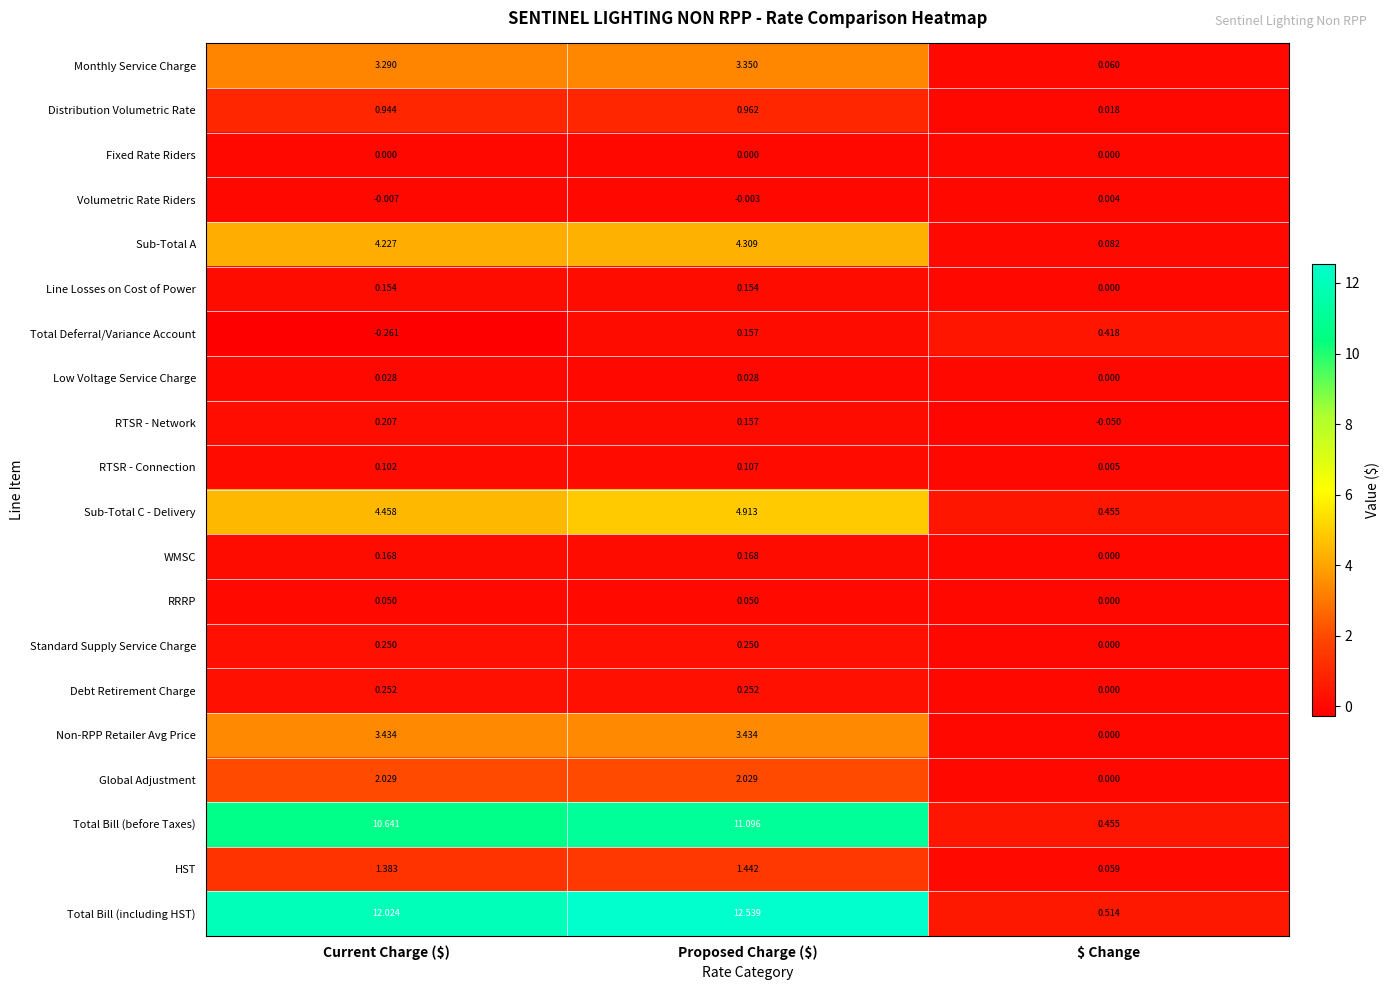

List the series in order of their peak value, lowest first.

Fixed Rate Riders, Volumetric Rate Riders, Low Voltage Service Charge, RRRP, RTSR - Connection, Line Losses on Cost of Power, WMSC, RTSR - Network, Standard Supply Service Charge, Debt Retirement Charge, Total Deferral/Variance Account, Distribution Volumetric Rate, HST, Global Adjustment, Monthly Service Charge, Non-RPP Retailer Avg Price, Sub-Total A, Sub-Total C - Delivery, Total Bill (before Taxes), Total Bill (including HST)